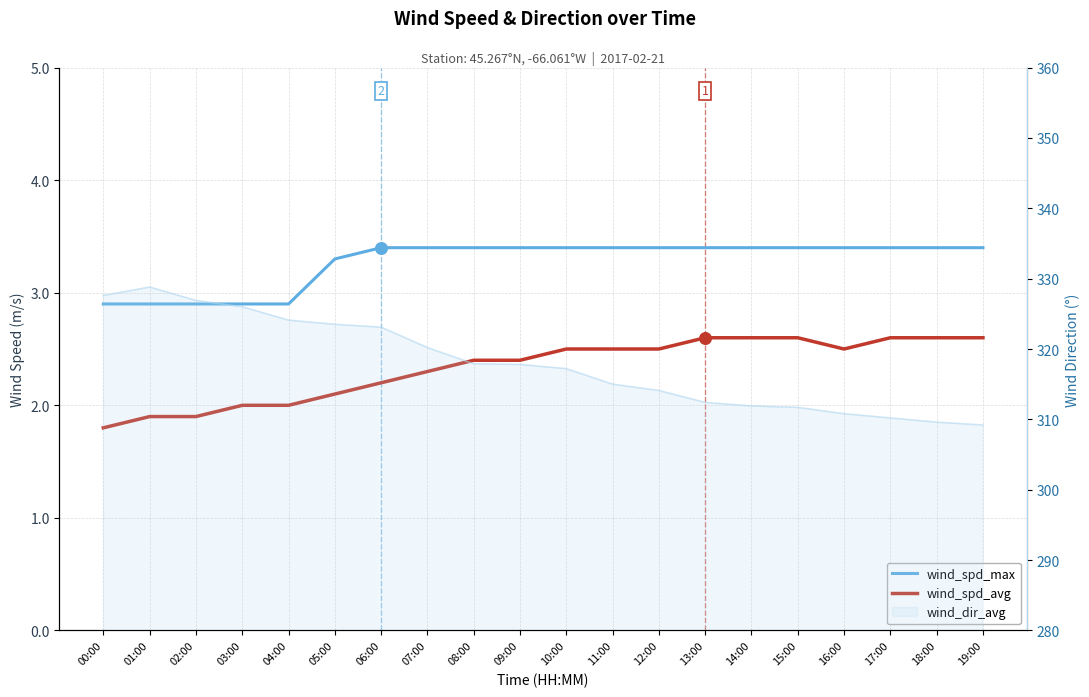

What is the total value across all series at 08:00?

5.8